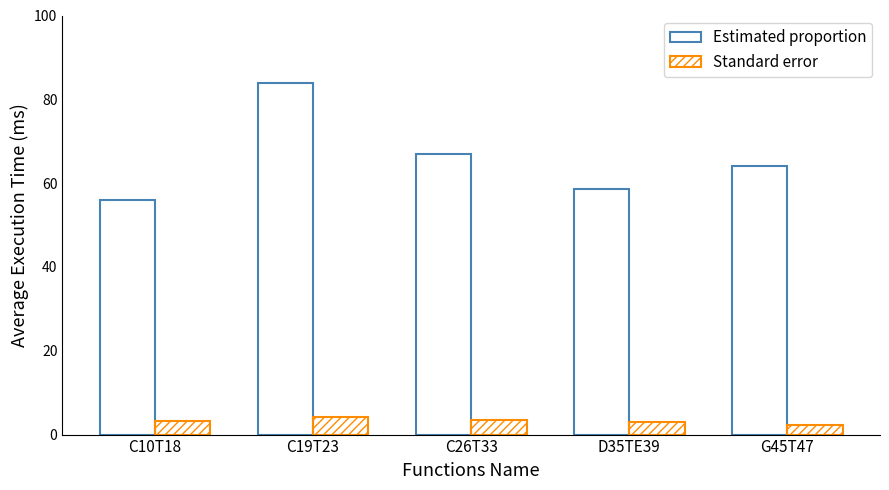

How many distinct data groups are displayed?

2